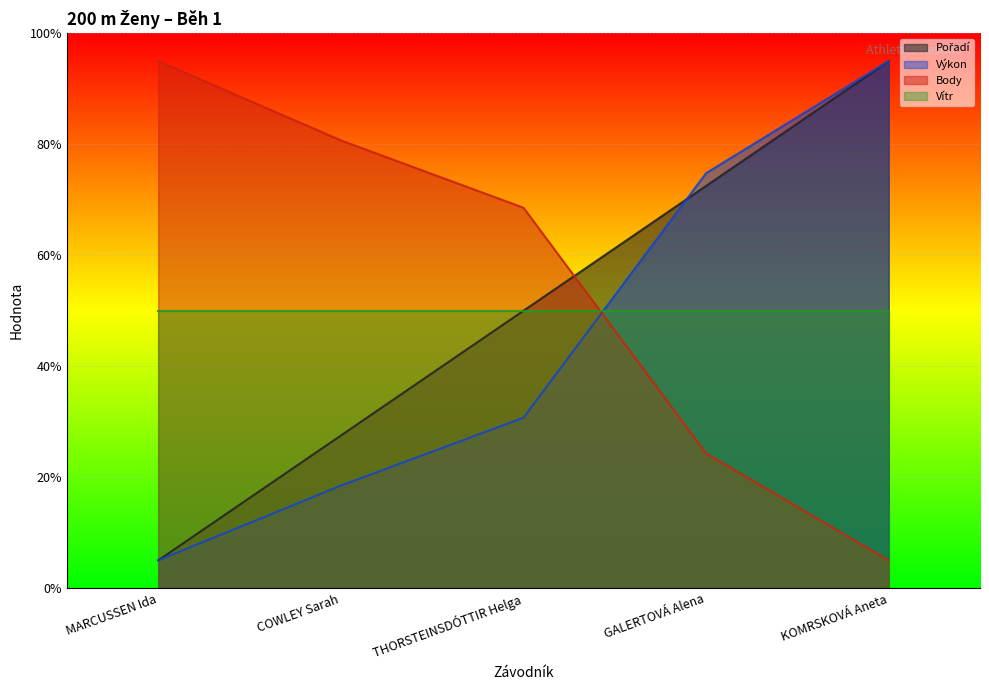

True or false: Pořadí has more than 1 points higher than both neighbors.

False